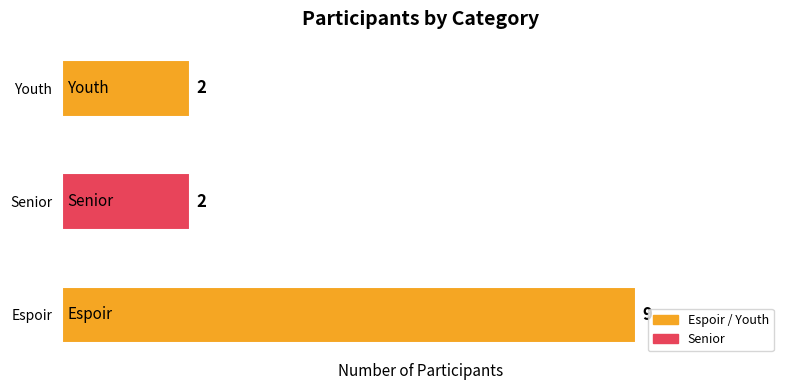

Are the bars horizontal?

Yes